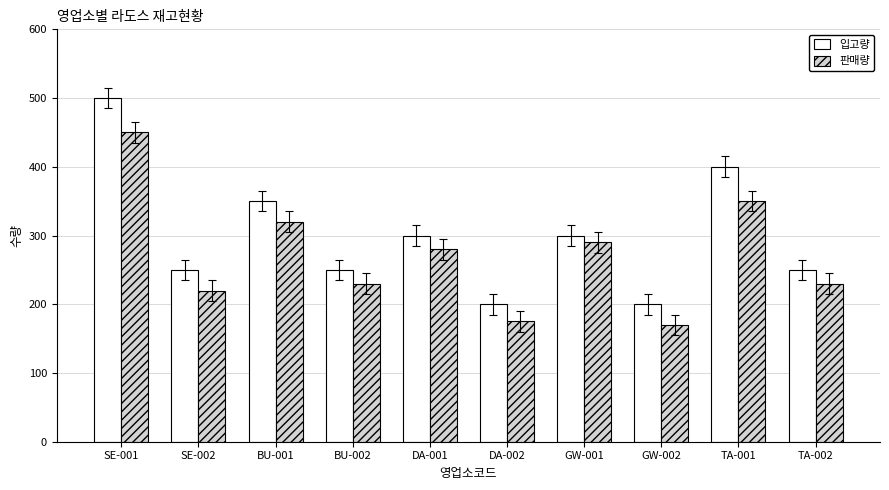

How many bars are there in total?

20